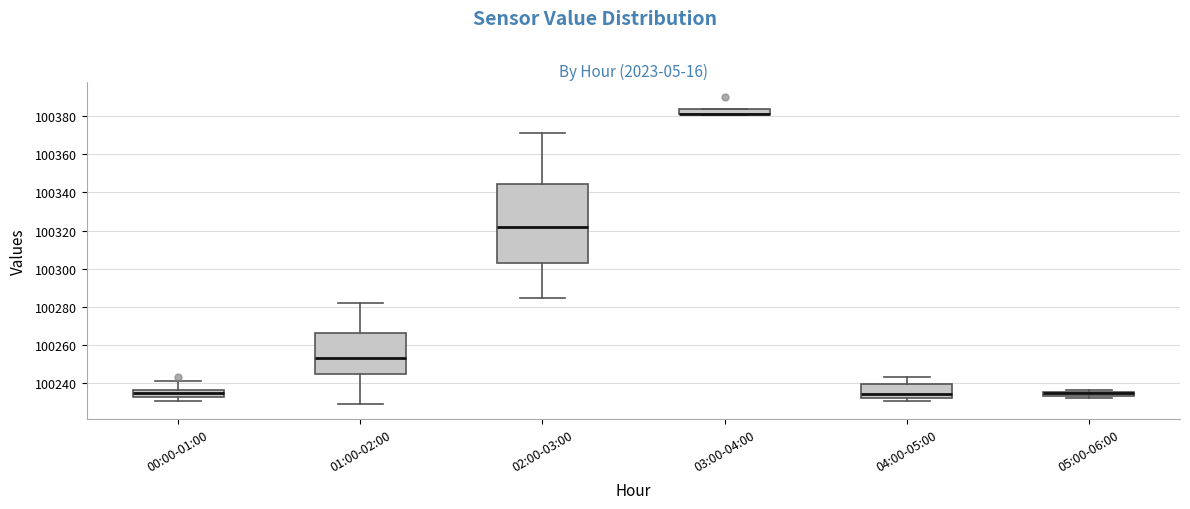

Where is the lower edge of the box for 03:00-04:00 on the y-axis? The values are not printed on the chart, so give them approximately, as read against the axis.

100382